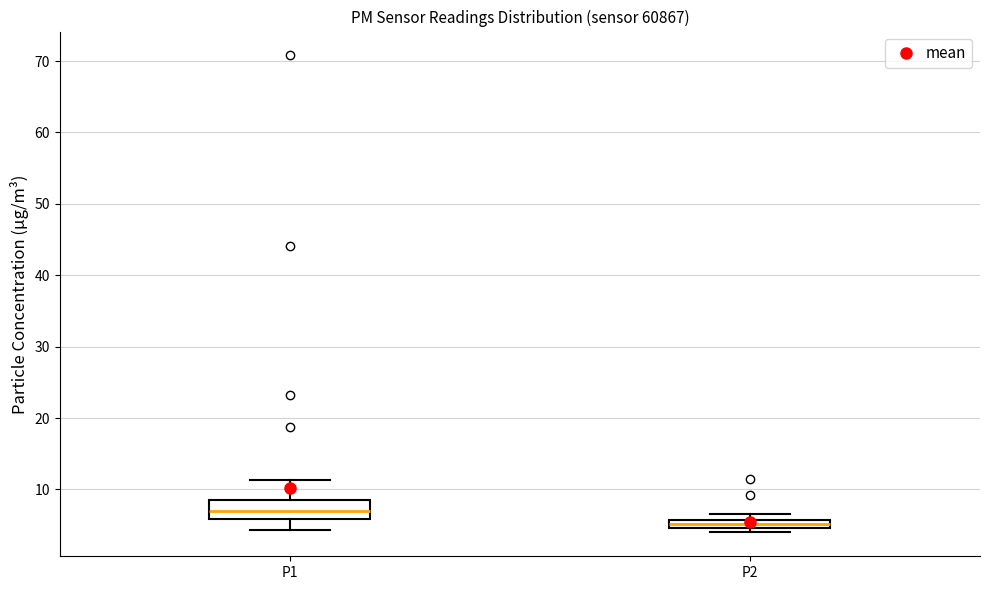

Where is the upper edge of the box for P2 on the y-axis? The values are not printed on the chart, so give them approximately, as read against the axis.

6